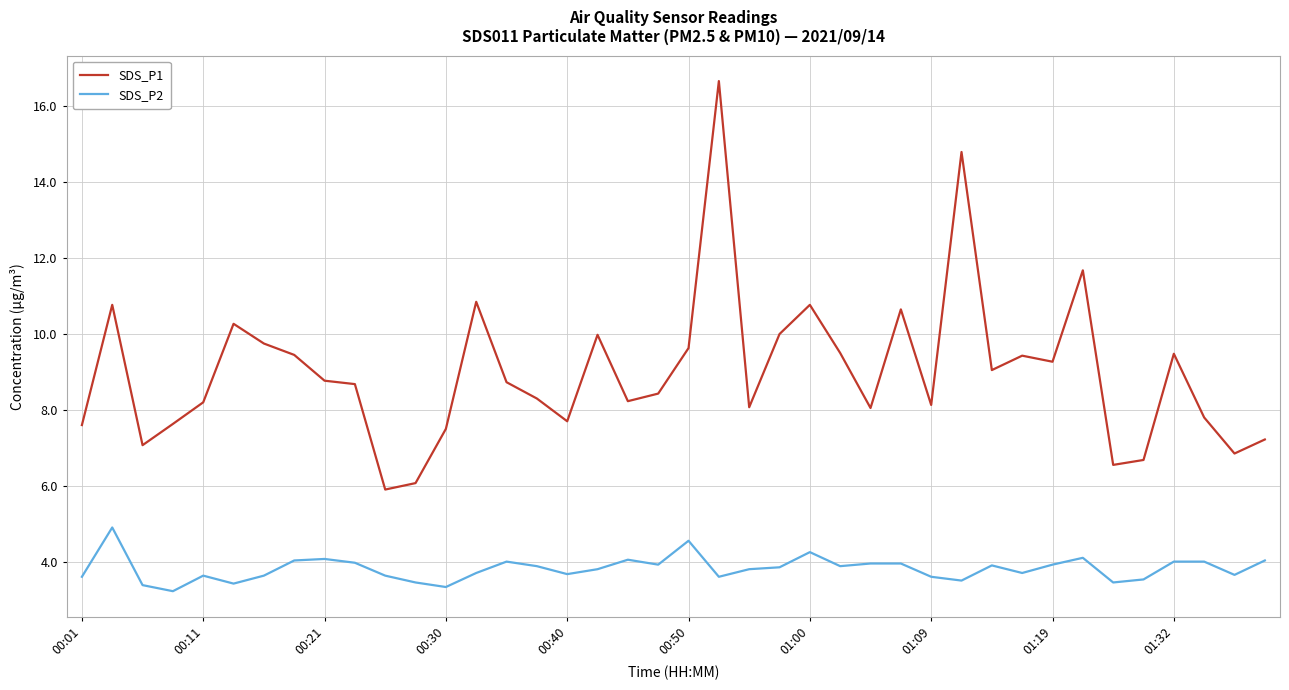

What is the minimum value shown in the chart?

3.2